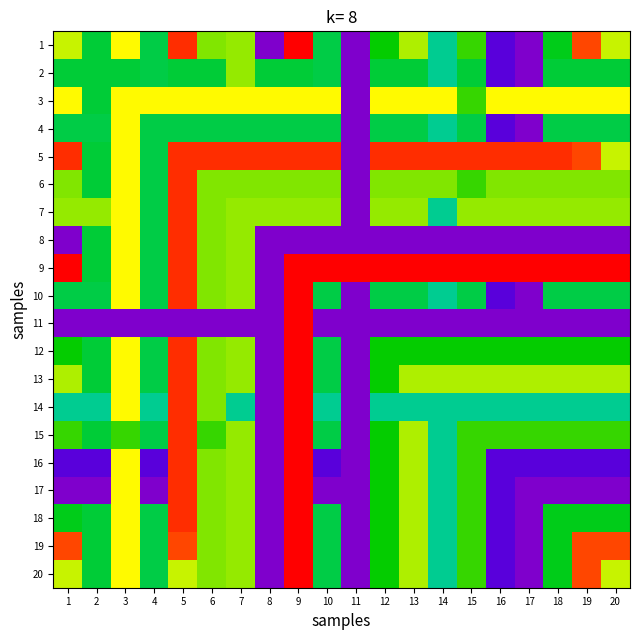

Reading left to right, list all the values displayed in this chart.

1: 1=8.0	2=5.9	3=8.5	4=5.7	5=10.2	6=7.4	7=7.6	8=0.0	9=10.6	10=5.7	11=0.0	12=6.4	13=7.8	14=5.1	15=6.8	16=0.6	17=0.0	18=6.1	19=10.0	20=8.0
2: 1=5.9	2=5.9	3=5.9	4=5.7	5=5.9	6=5.9	7=7.6	8=5.9	9=5.9	10=5.7	11=0.0	12=5.9	13=5.9	14=5.1	15=5.9	16=0.6	17=0.0	18=5.9	19=5.9	20=5.9
3: 1=8.5	2=5.9	3=8.5	4=8.5	5=8.5	6=8.5	7=8.5	8=8.5	9=8.5	10=8.5	11=0.0	12=8.5	13=8.5	14=8.5	15=6.8	16=8.5	17=8.5	18=8.5	19=8.5	20=8.5
4: 1=5.7	2=5.7	3=8.5	4=5.7	5=5.7	6=5.7	7=5.7	8=5.7	9=5.7	10=5.7	11=0.0	12=5.7	13=5.7	14=5.1	15=5.7	16=0.6	17=0.0	18=5.7	19=5.7	20=5.7
5: 1=10.2	2=5.9	3=8.5	4=5.7	5=10.2	6=10.2	7=10.2	8=10.2	9=10.2	10=10.2	11=0.0	12=10.2	13=10.2	14=10.2	15=10.2	16=10.2	17=10.2	18=10.2	19=10.0	20=8.0
6: 1=7.4	2=5.9	3=8.5	4=5.7	5=10.2	6=7.4	7=7.4	8=7.4	9=7.4	10=7.4	11=0.0	12=7.4	13=7.4	14=7.4	15=6.8	16=7.4	17=7.4	18=7.4	19=7.4	20=7.4
7: 1=7.6	2=7.6	3=8.5	4=5.7	5=10.2	6=7.4	7=7.6	8=7.6	9=7.6	10=7.6	11=0.0	12=7.6	13=7.6	14=5.1	15=7.6	16=7.6	17=7.6	18=7.6	19=7.6	20=7.6
8: 1=0.0	2=5.9	3=8.5	4=5.7	5=10.2	6=7.4	7=7.6	8=0.0	9=0.0	10=0.0	11=0.0	12=0.0	13=0.0	14=0.0	15=0.0	16=0.0	17=0.0	18=0.0	19=0.0	20=0.0
9: 1=10.6	2=5.9	3=8.5	4=5.7	5=10.2	6=7.4	7=7.6	8=0.0	9=10.6	10=10.6	11=10.6	12=10.6	13=10.6	14=10.6	15=10.6	16=10.6	17=10.6	18=10.6	19=10.6	20=10.6
10: 1=5.7	2=5.7	3=8.5	4=5.7	5=10.2	6=7.4	7=7.6	8=0.0	9=10.6	10=5.7	11=0.0	12=5.7	13=5.7	14=5.1	15=5.7	16=0.6	17=0.0	18=5.7	19=5.7	20=5.7
11: 1=0.0	2=0.0	3=0.0	4=0.0	5=0.0	6=0.0	7=0.0	8=0.0	9=10.6	10=0.0	11=0.0	12=0.0	13=0.0	14=0.0	15=0.0	16=0.0	17=0.0	18=0.0	19=0.0	20=0.0
12: 1=6.4	2=5.9	3=8.5	4=5.7	5=10.2	6=7.4	7=7.6	8=0.0	9=10.6	10=5.7	11=0.0	12=6.4	13=6.4	14=6.4	15=6.4	16=6.4	17=6.4	18=6.4	19=6.4	20=6.4
13: 1=7.8	2=5.9	3=8.5	4=5.7	5=10.2	6=7.4	7=7.6	8=0.0	9=10.6	10=5.7	11=0.0	12=6.4	13=7.8	14=7.8	15=7.8	16=7.8	17=7.8	18=7.8	19=7.8	20=7.8
14: 1=5.1	2=5.1	3=8.5	4=5.1	5=10.2	6=7.4	7=5.1	8=0.0	9=10.6	10=5.1	11=0.0	12=5.1	13=5.1	14=5.1	15=5.1	16=5.1	17=5.1	18=5.1	19=5.1	20=5.1
15: 1=6.8	2=5.9	3=6.8	4=5.7	5=10.2	6=6.8	7=7.6	8=0.0	9=10.6	10=5.7	11=0.0	12=6.4	13=7.8	14=5.1	15=6.8	16=6.8	17=6.8	18=6.8	19=6.8	20=6.8
16: 1=0.6	2=0.6	3=8.5	4=0.6	5=10.2	6=7.4	7=7.6	8=0.0	9=10.6	10=0.6	11=0.0	12=6.4	13=7.8	14=5.1	15=6.8	16=0.6	17=0.6	18=0.6	19=0.6	20=0.6
17: 1=0.0	2=0.0	3=8.5	4=0.0	5=10.2	6=7.4	7=7.6	8=0.0	9=10.6	10=0.0	11=0.0	12=6.4	13=7.8	14=5.1	15=6.8	16=0.6	17=0.0	18=0.0	19=0.0	20=0.0
18: 1=6.1	2=5.9	3=8.5	4=5.7	5=10.2	6=7.4	7=7.6	8=0.0	9=10.6	10=5.7	11=0.0	12=6.4	13=7.8	14=5.1	15=6.8	16=0.6	17=0.0	18=6.1	19=6.1	20=6.1
19: 1=10.0	2=5.9	3=8.5	4=5.7	5=10.0	6=7.4	7=7.6	8=0.0	9=10.6	10=5.7	11=0.0	12=6.4	13=7.8	14=5.1	15=6.8	16=0.6	17=0.0	18=6.1	19=10.0	20=10.0
20: 1=8.0	2=5.9	3=8.5	4=5.7	5=8.0	6=7.4	7=7.6	8=0.0	9=10.6	10=5.7	11=0.0	12=6.4	13=7.8	14=5.1	15=6.8	16=0.6	17=0.0	18=6.1	19=10.0	20=8.0